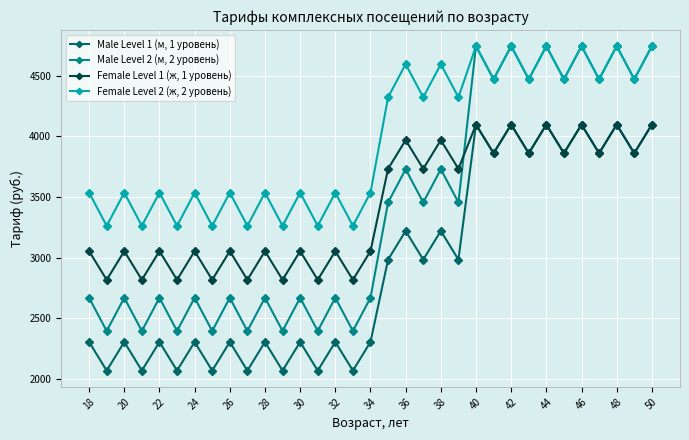

What is the value of the Male Level 2 (м, 2 уровень) point at the 16th from the left?

2393.6